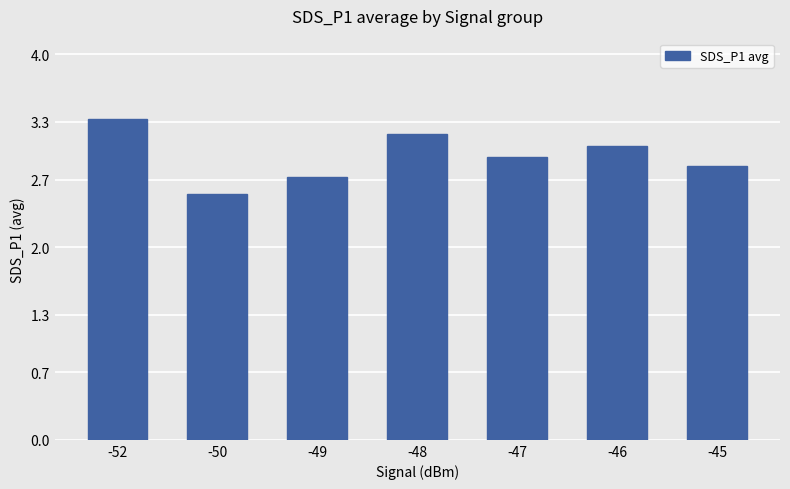

What is the sum of the values at -46 and -49?

5.8